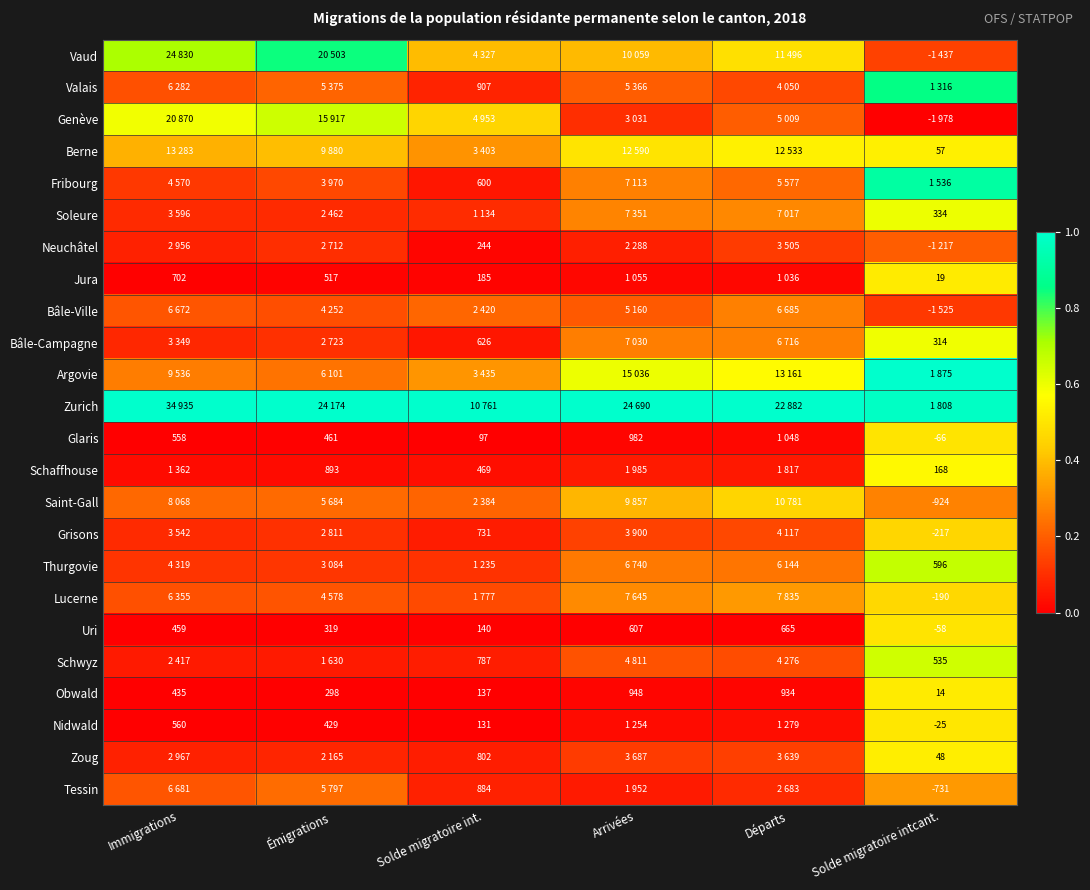

Rank the categories by Obwald value from lowest to highest.

Solde migratoire intcant., Solde migratoire int., Émigrations, Immigrations, Départs, Arrivées